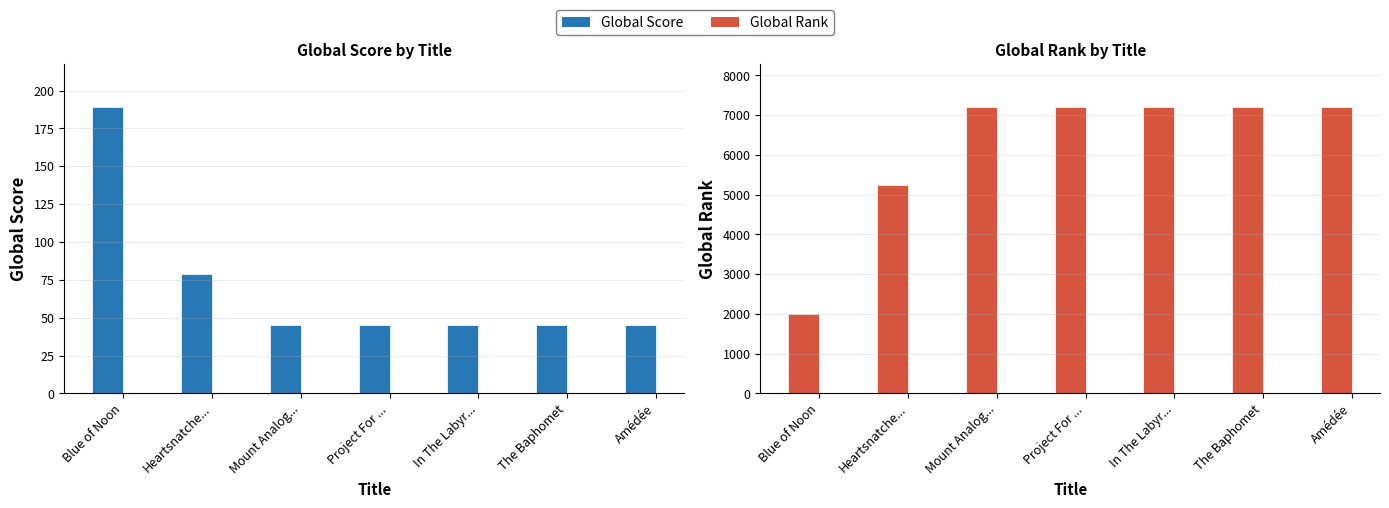

The Global Rank series shows 7200 at In The Labyr.... True or false?

True